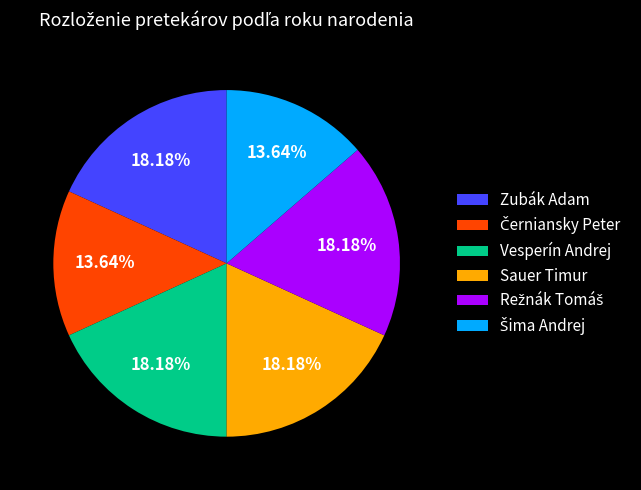

Is there any slice that represents more than half of the pie?

No